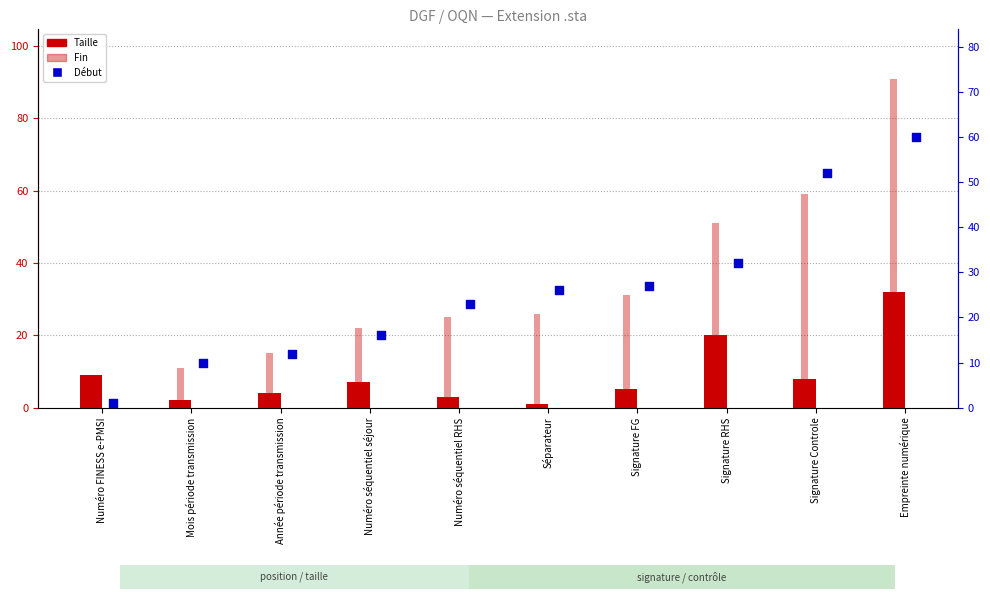

At how many categories does at least one series exceed 9?

9